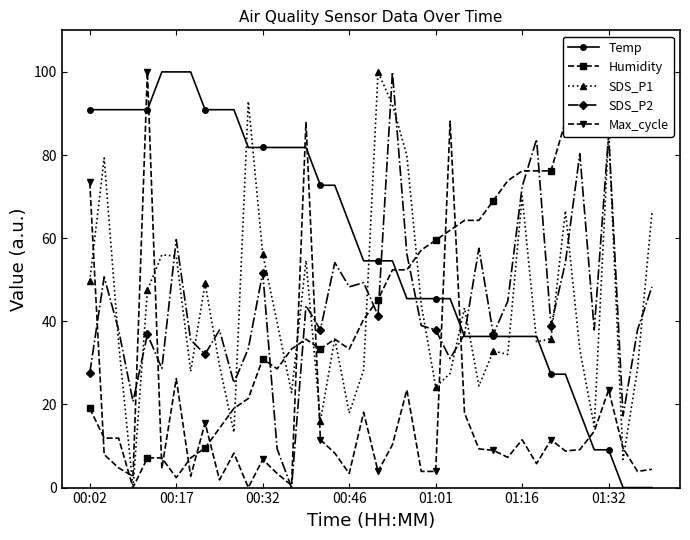

In Max_cycle, how many points are higher than both neighbors (excluding endpoints)?

12